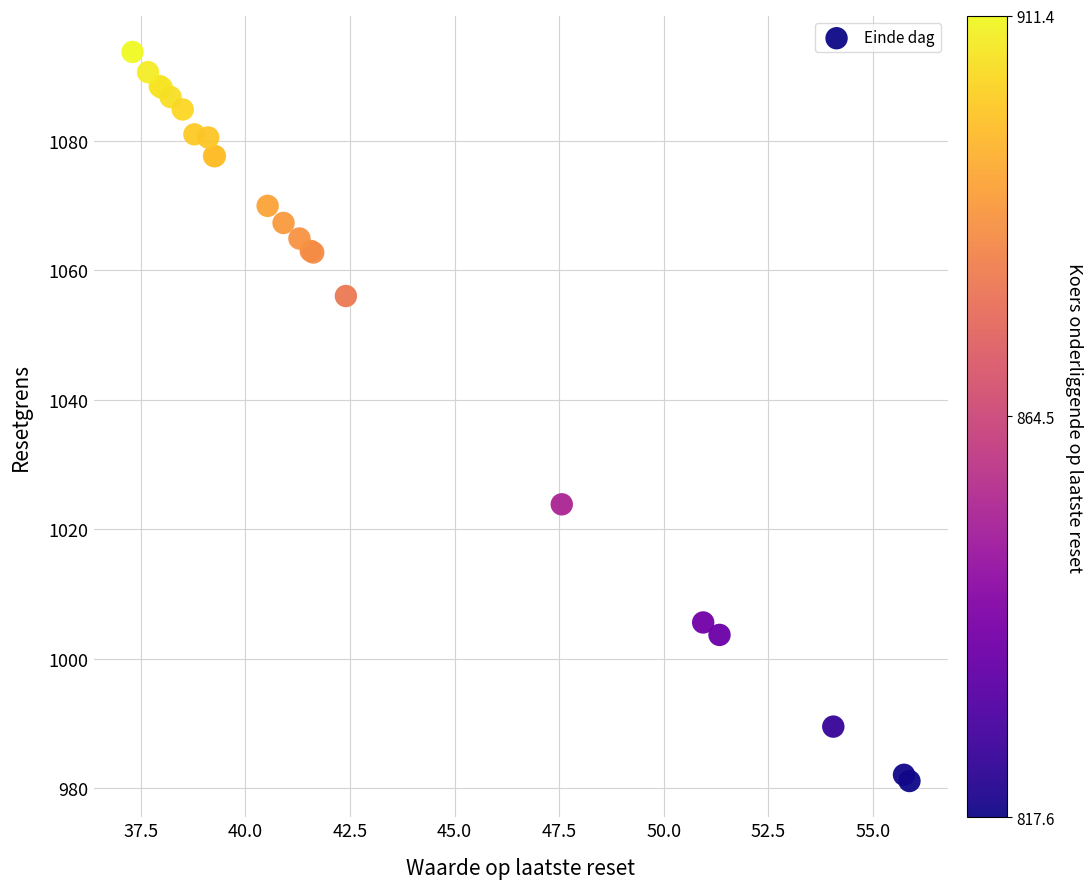

What Y value in the scatter plot is closest to 1037?

1023.8